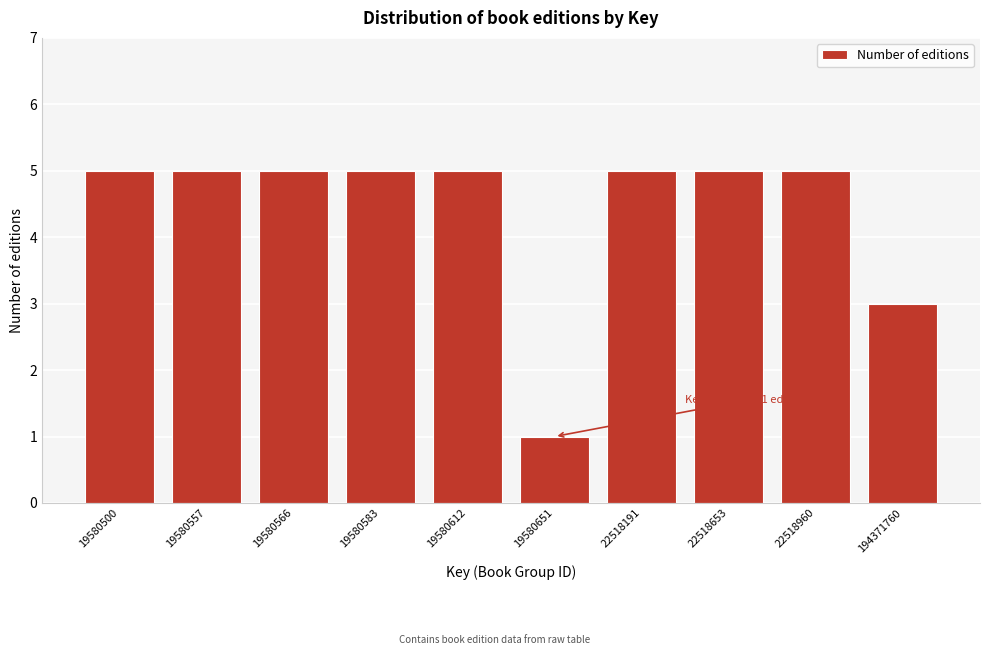

Reading right to left, extract all data points from this chart.

3	5	5	5	1	5	5	5	5	5